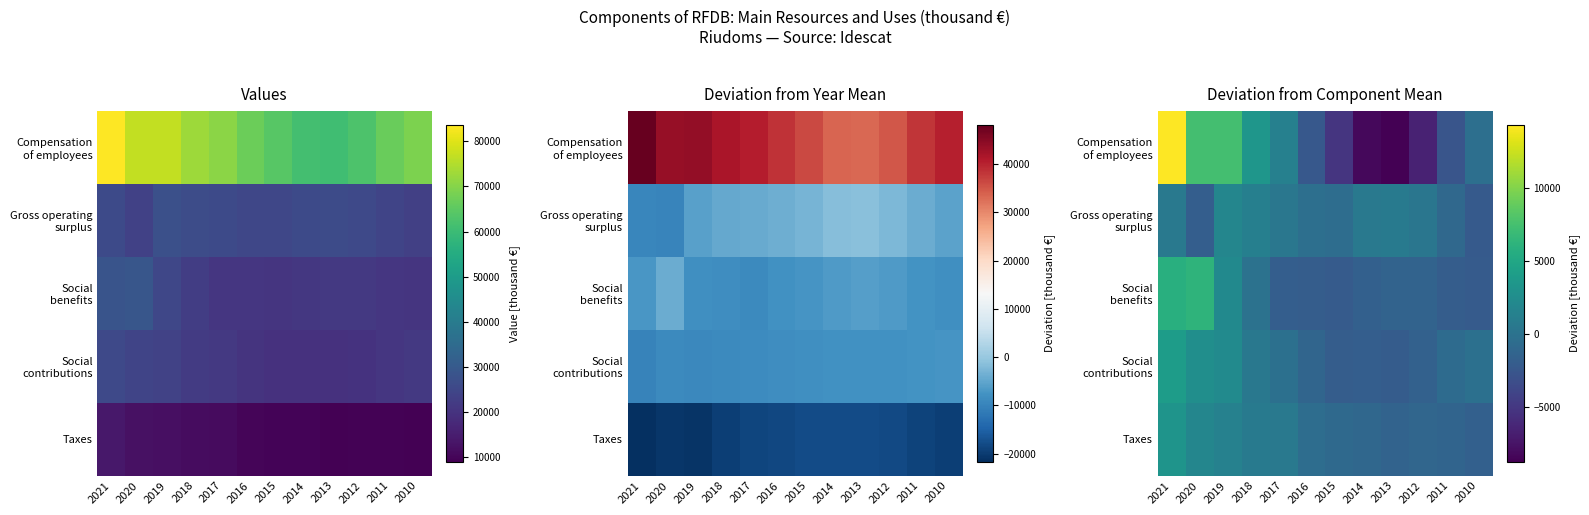

How many values in Social benefits are below zero?

9